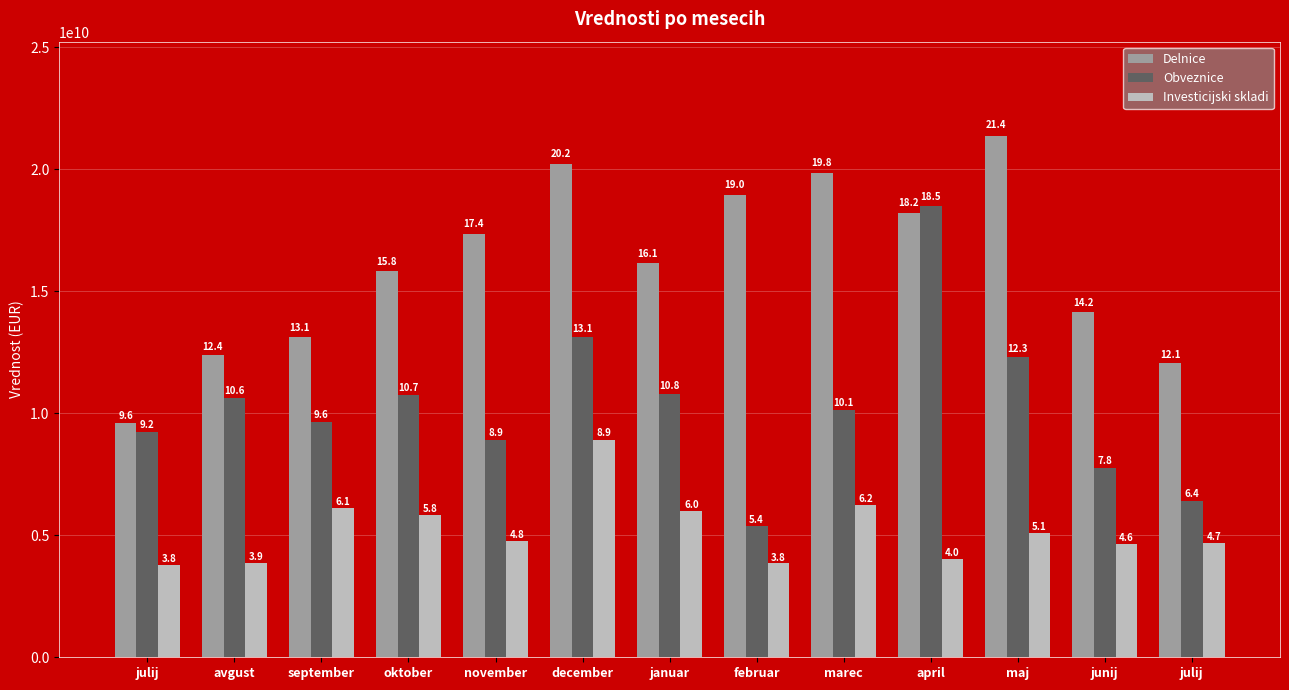

What is the sum of all Investicijski skladi values?

67706097354.1